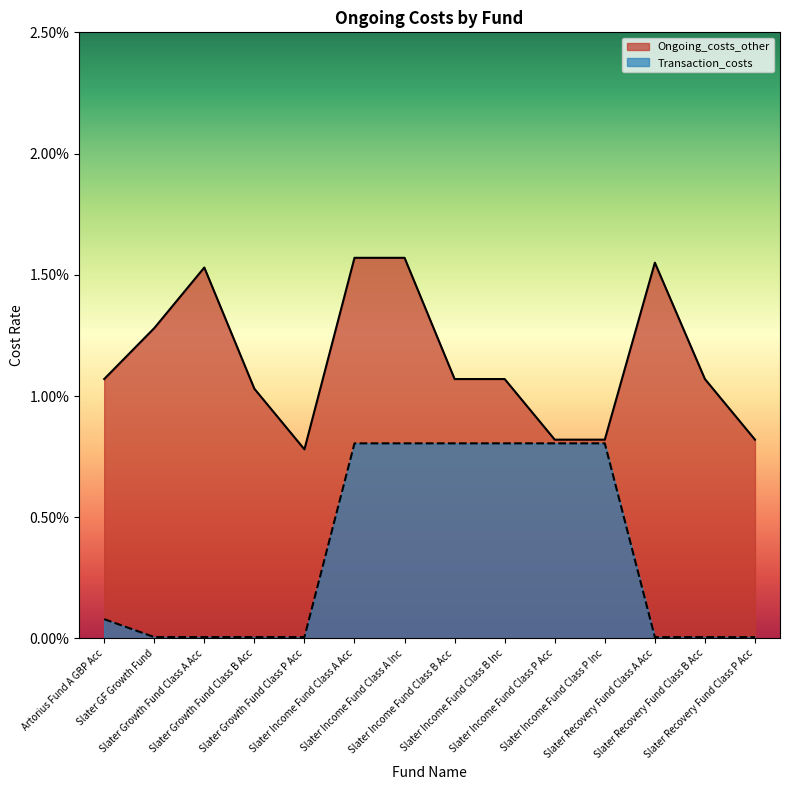

How many lines are shown in the chart?

2